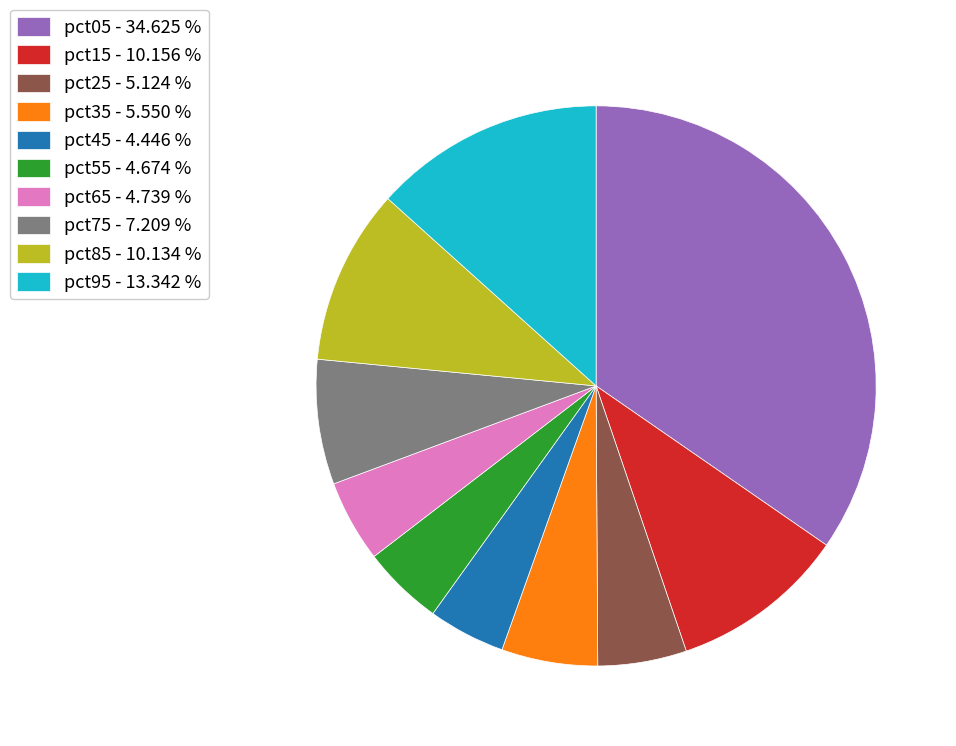

Is the sum of pct15 - 10.156 % and pct45 - 4.446 % greater than half?

No